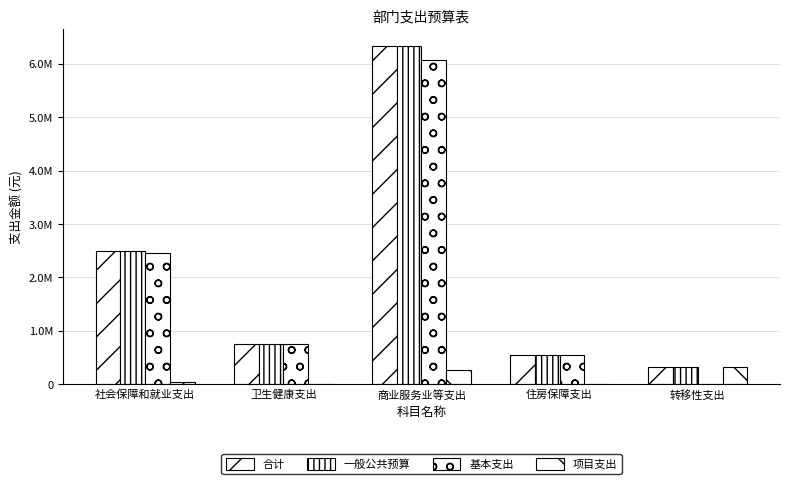

The 一般公共预算 series shows 1325281.1 at 社会保障和就业支出. True or false?

False